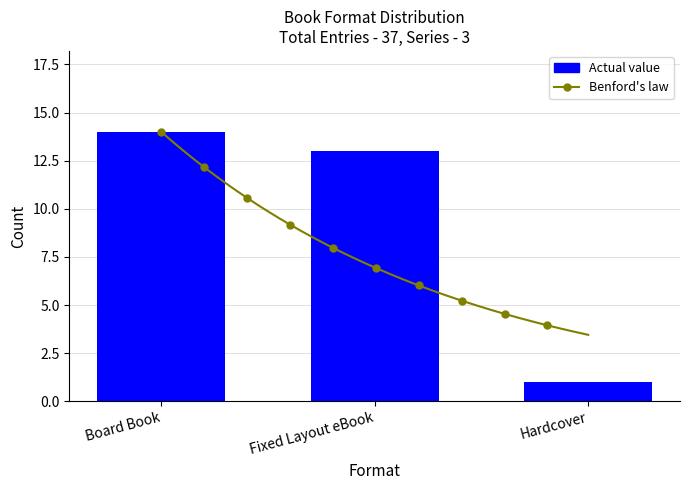

The value at Fixed Layout eBook is 13. True or false?

True